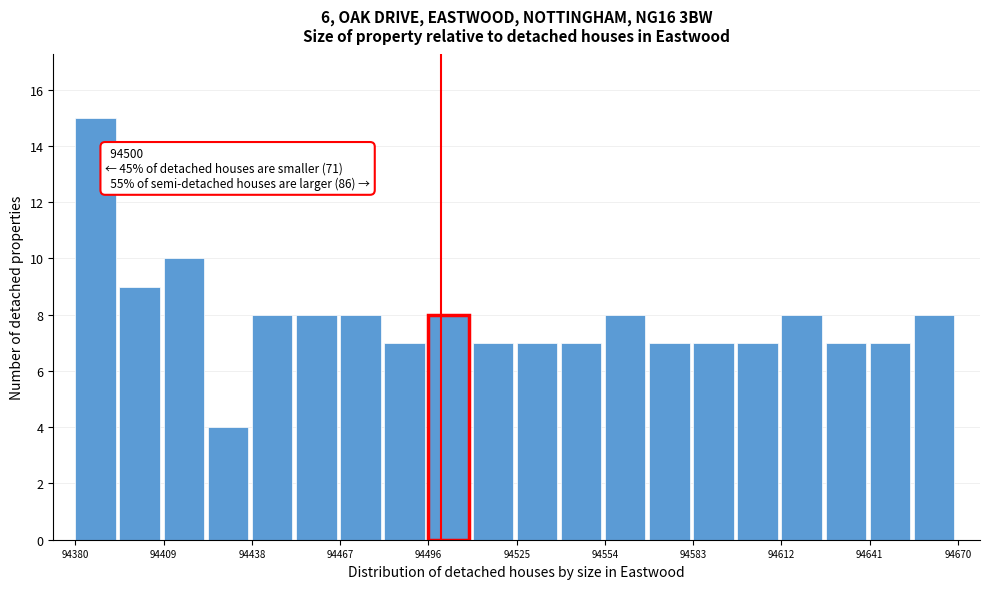

Around what value on the x-axis is the tallest bar? Give the approximate position of its centre, as read against the axis.

94385